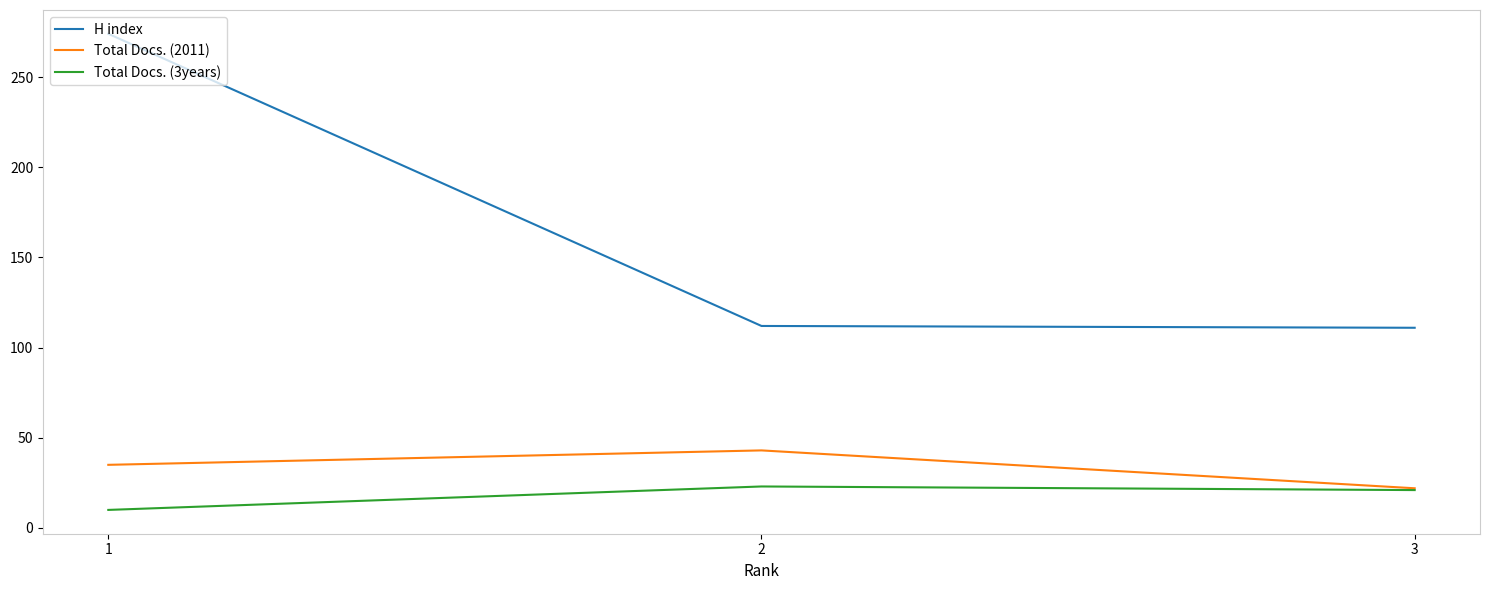

Which category has the highest value across all series?

1